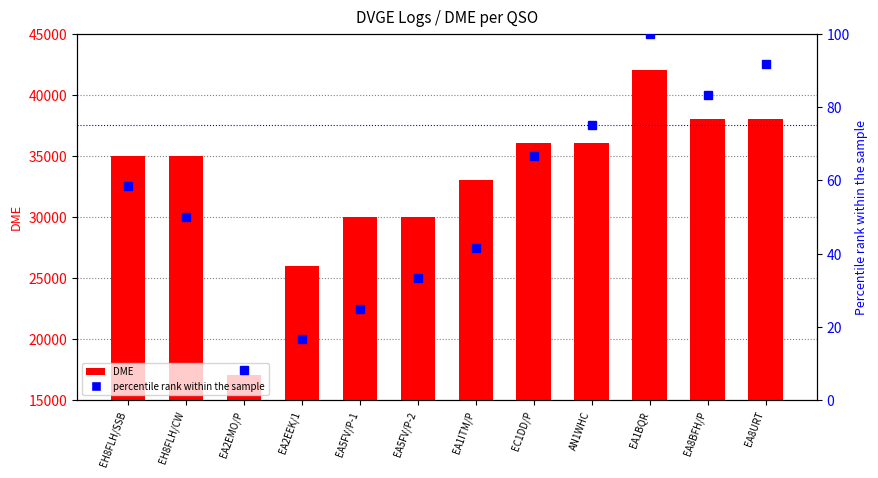

What is the value of the percentile rank within the sample bar at the 11th from the left?

83.3